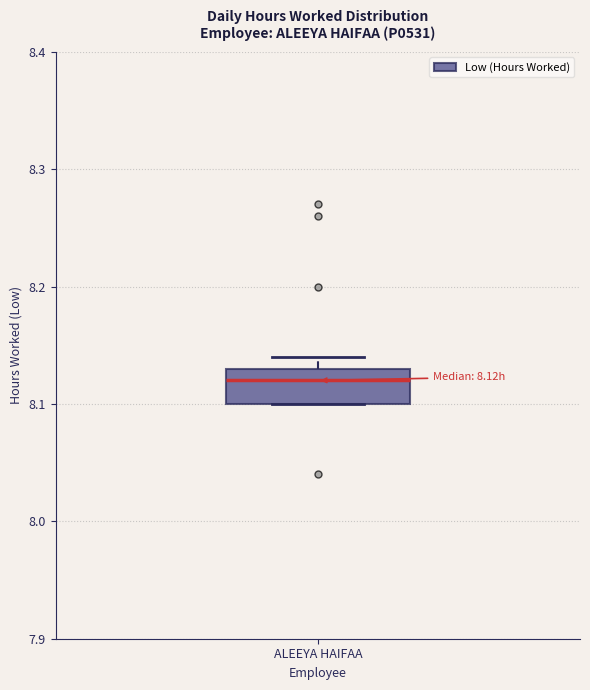

Read this box plot against the y-axis: the position of the median line, the range covered by the box, and the ends of both whiskers. The values are not printed on the chart, so give them approximately, as read against the axis.

median 8.12, box 8.10 to 8.13, whiskers 8.10 to 8.14